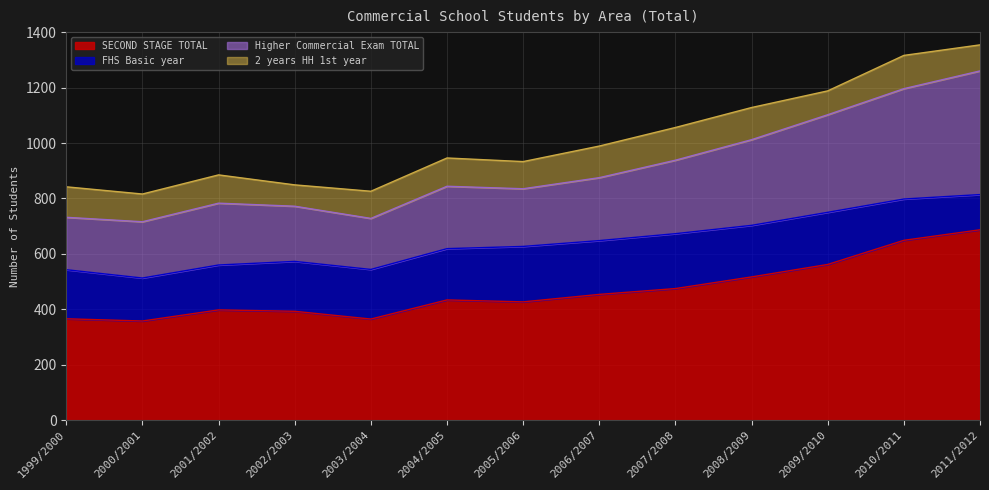

In Higher Commercial Exam TOTAL, how many points are lower than both neighbors (excluding endpoints)?

3